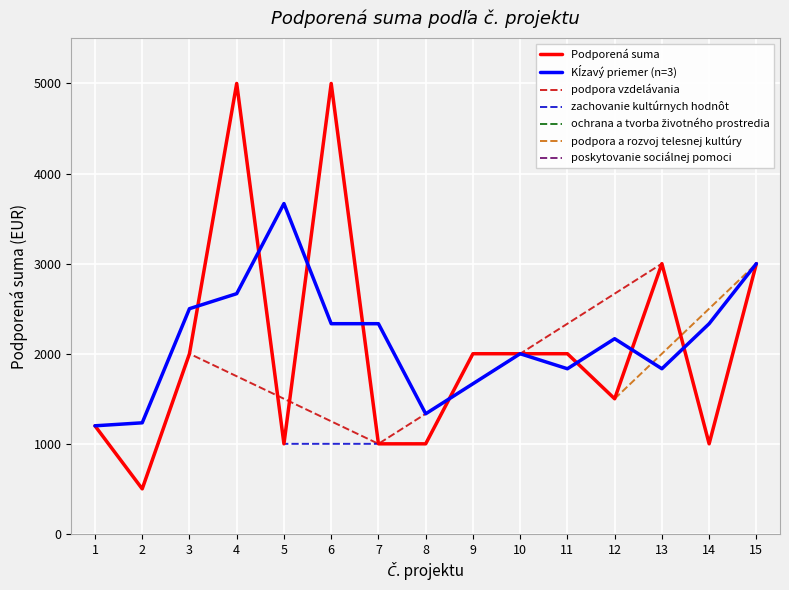

How many points are higher than both their immediate neighbors (excluding endpoints)?

3